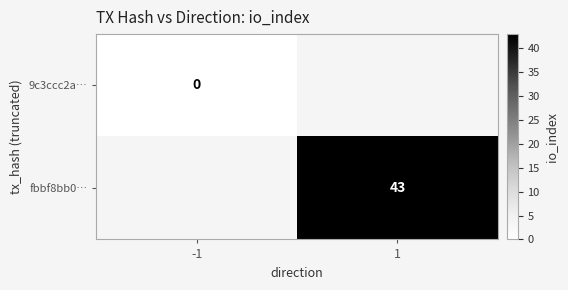

True or false: fbbf8bb0… has a value of 43 at 1.

True